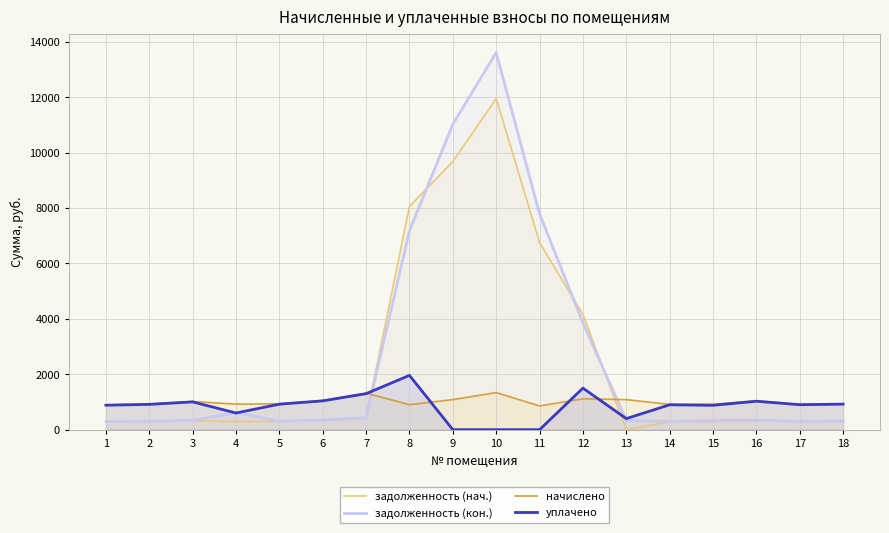

List the labels in order of начислено value, smallest first.

11, 1, 8, 14, 17, 15, 4, 2, 5, 18, 3, 16, 6, 9, 13, 12, 7, 10